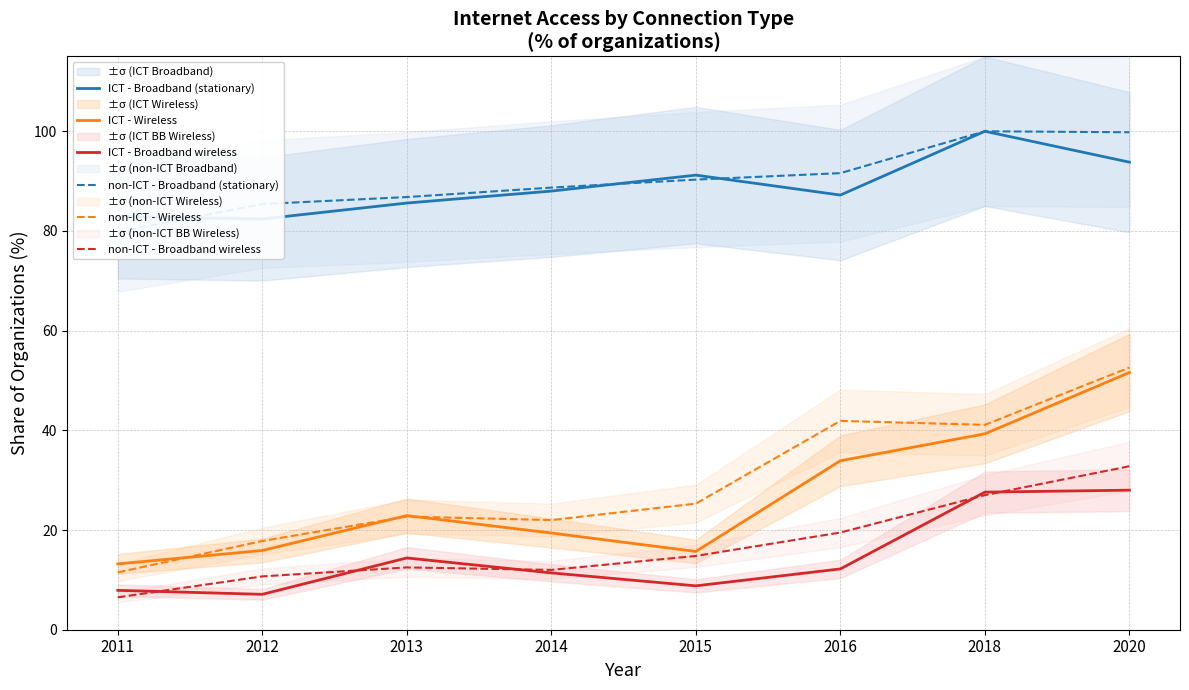

What is the difference between the non-ICT - Wireless values at 2014 and 2020?

30.6